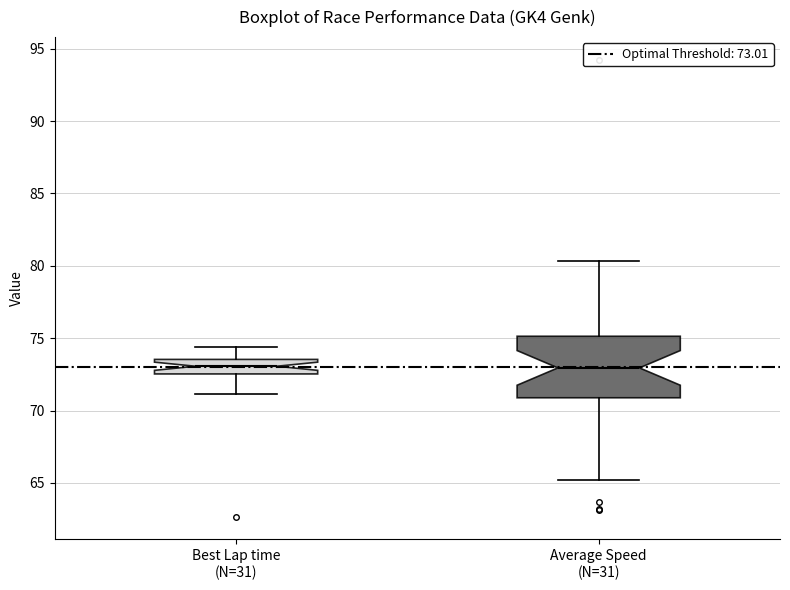

Where does the lower whisker of the box for Average Speed (N=31) end on the y-axis? The values are not printed on the chart, so give them approximately, as read against the axis.

65.0